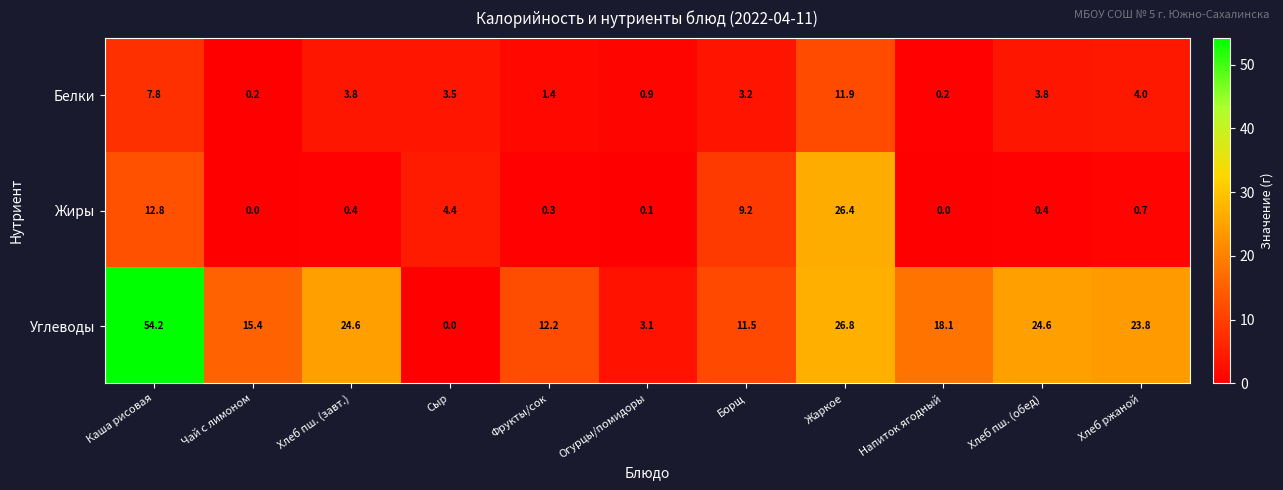

At which category is the sum across all series the highest?

Каша рисовая